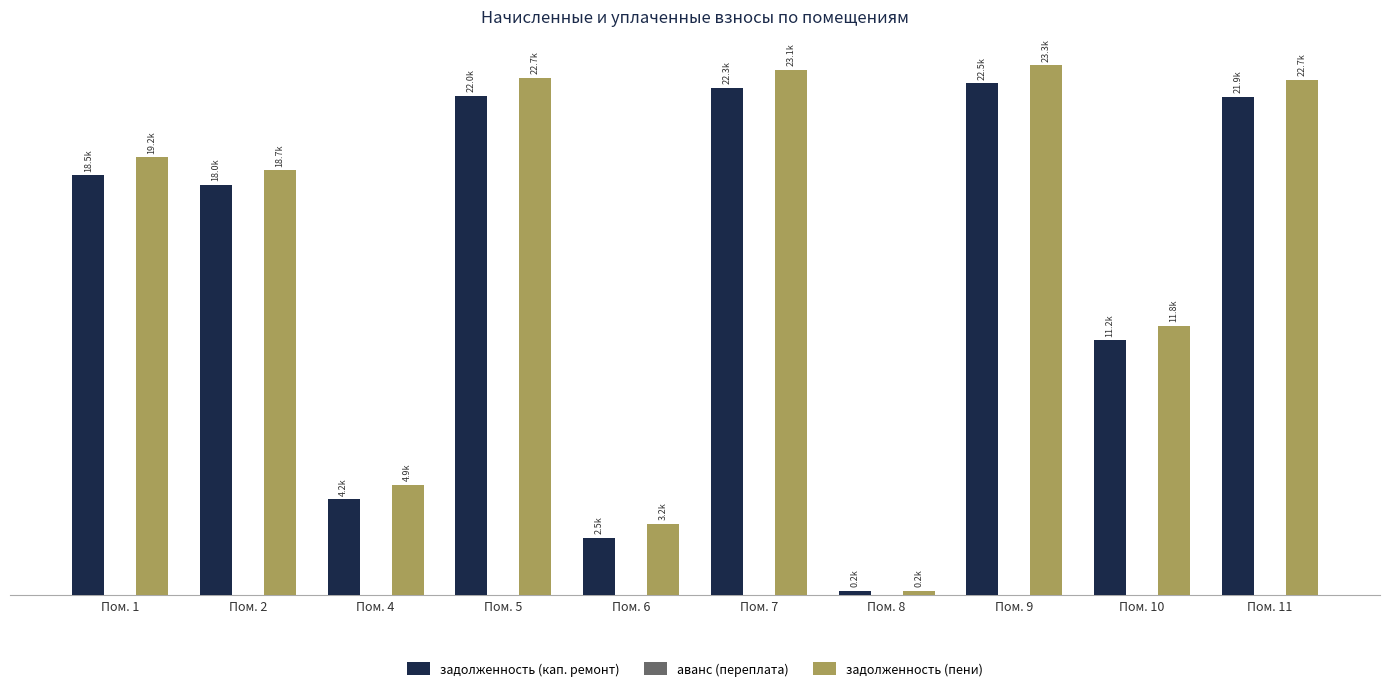

Which category has the lowest value across all series?

Пом. 8